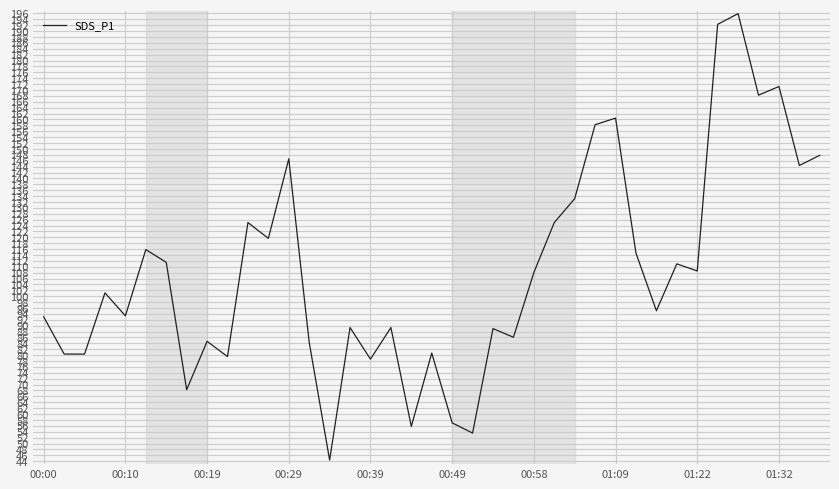

Does the chart have visible grid lines?

Yes